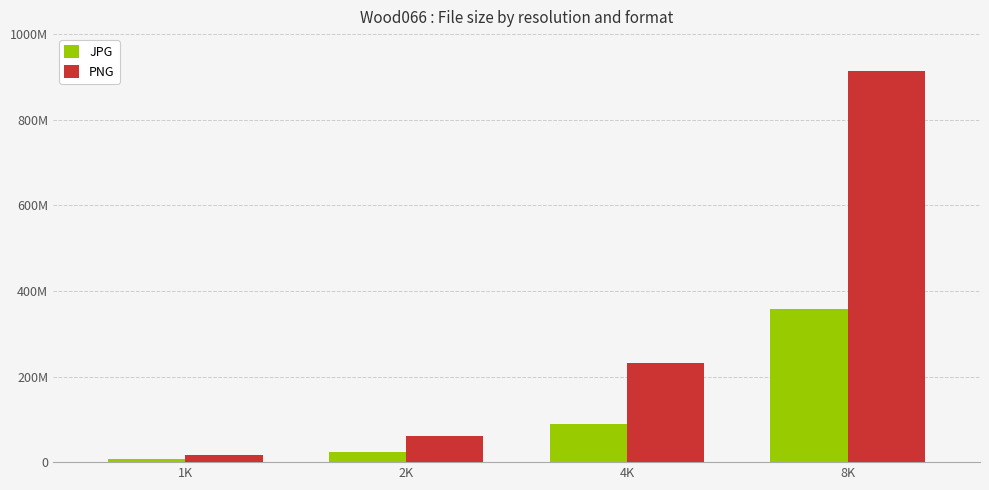

At how many categories does at least one series exceed 27037600?

3